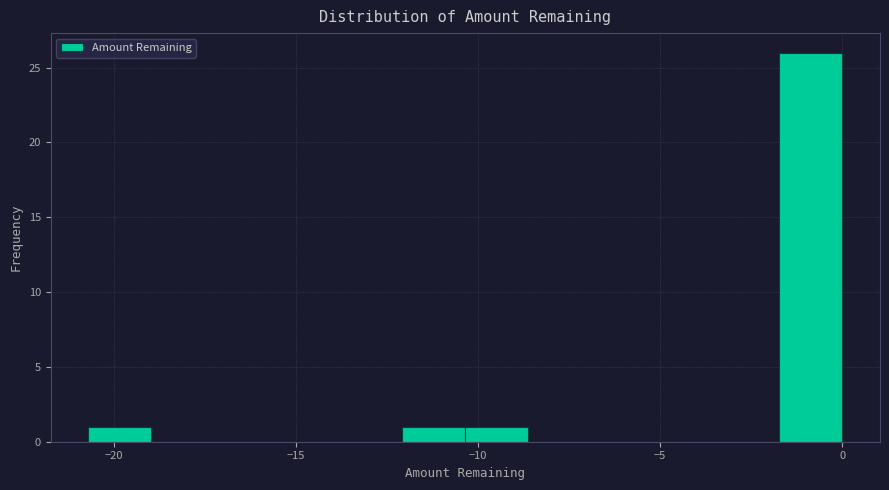

Around what value on the x-axis is the tallest bar? Give the approximate position of its centre, as read against the axis.

-1.0